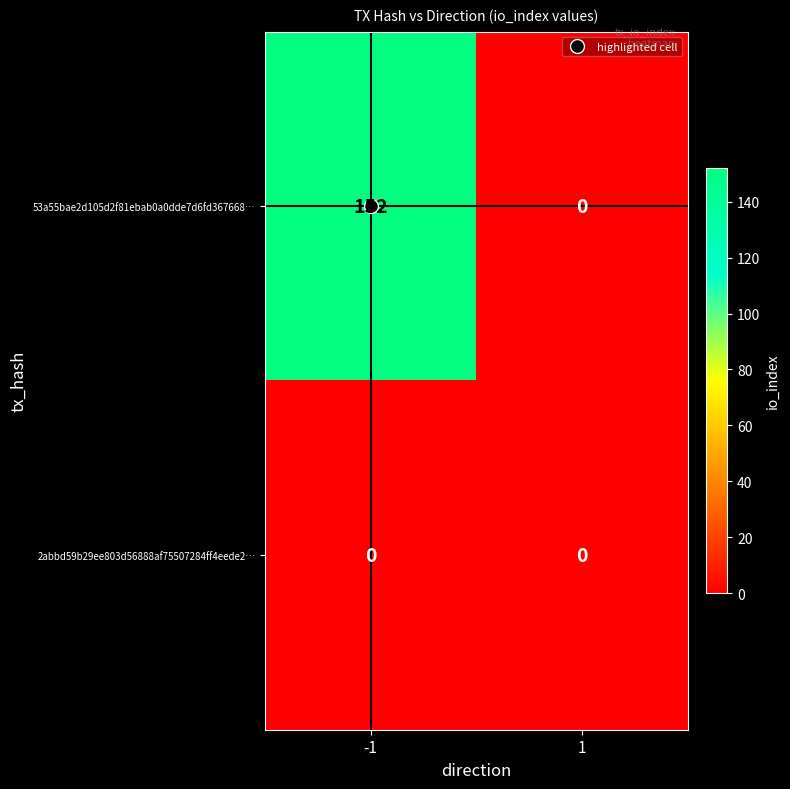

The value of 53a55bae2d105d2f81ebab0a0dde7d6fd367668… at -1 is 62. True or false?

False